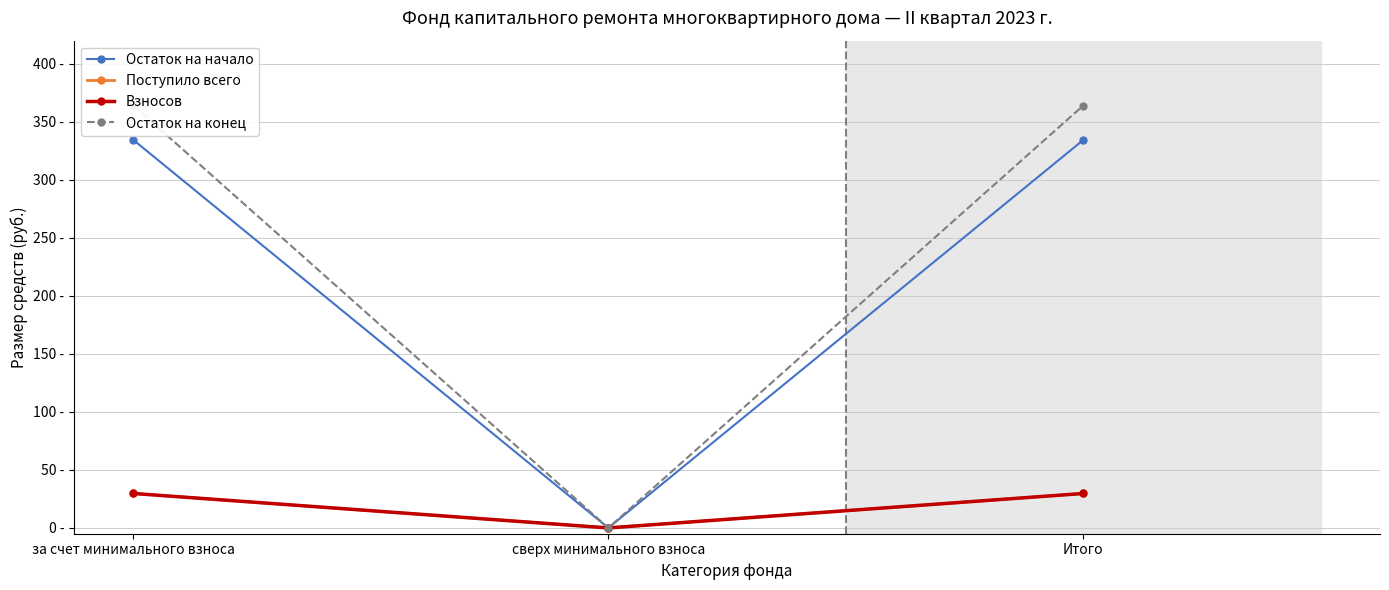

At how many categories does at least one series exceed 176?

2